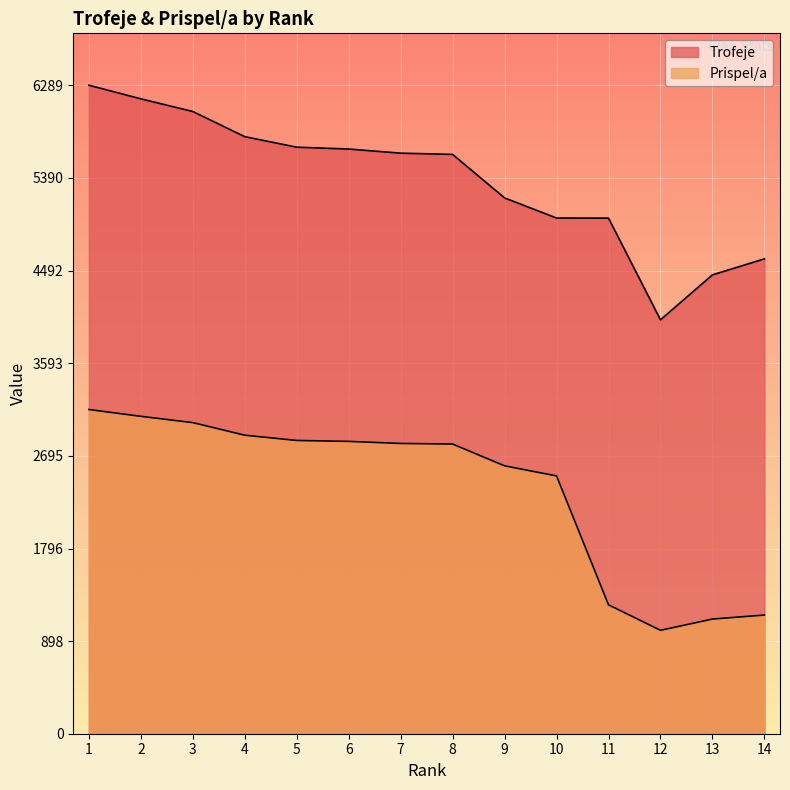

List the series in order of their peak value, highest first.

Trofeje, Prispel/a